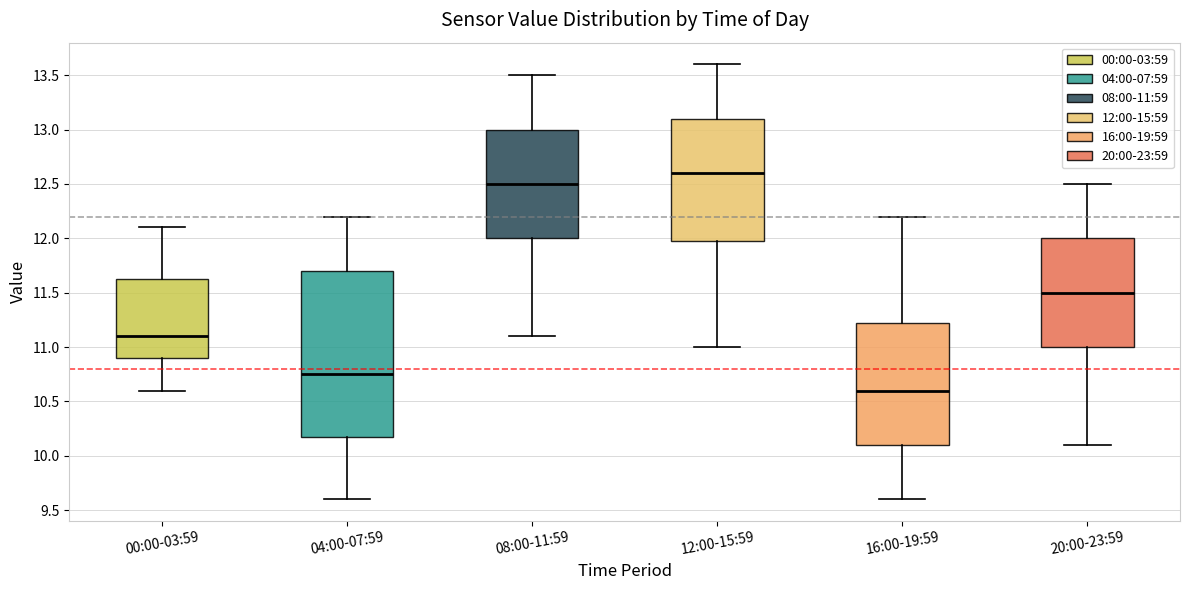

Reading left to right, transcribe this box plot: for each box, give where its median line is, the range the box spans, and where its two whiskers end, as read against the y-axis. The values are not printed on the chart, so give them approximately, as read against the axis.

00:00-03:59: median 11.10, box 10.90 to 11.65, whiskers 10.60 to 12.10
04:00-07:59: median 10.75, box 10.20 to 11.70, whiskers 9.60 to 12.20
08:00-11:59: median 12.50, box 12.00 to 13.00, whiskers 11.10 to 13.50
12:00-15:59: median 12.60, box 12.00 to 13.10, whiskers 11.00 to 13.60
16:00-19:59: median 10.60, box 10.10 to 11.25, whiskers 9.60 to 12.20
20:00-23:59: median 11.50, box 11.00 to 12.00, whiskers 10.10 to 12.50